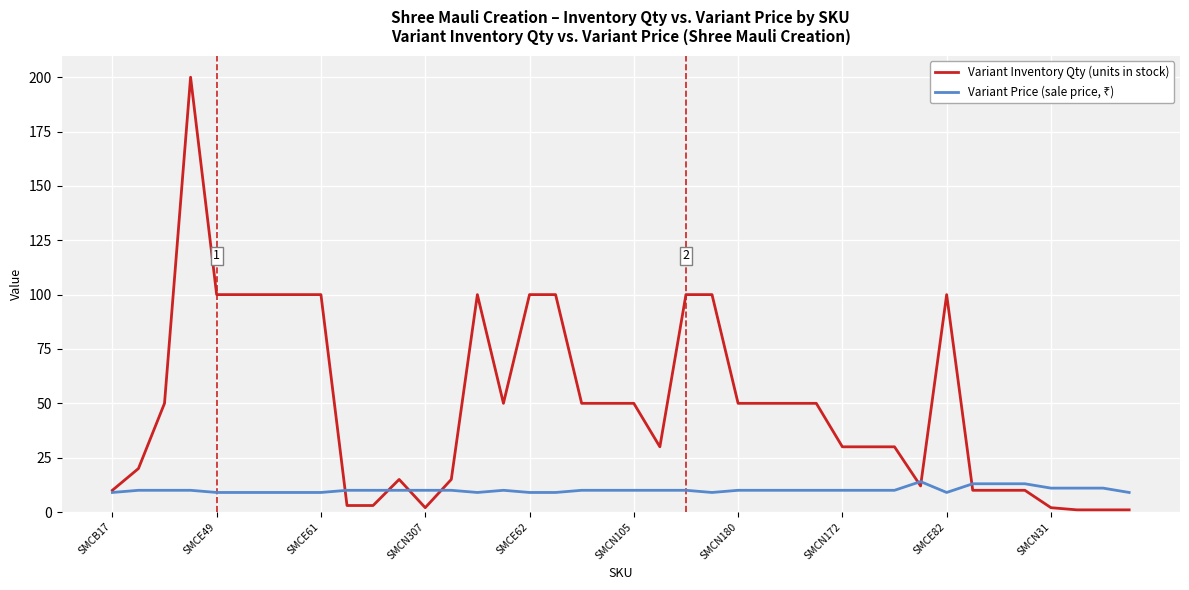

What is the greatest value displayed?

200